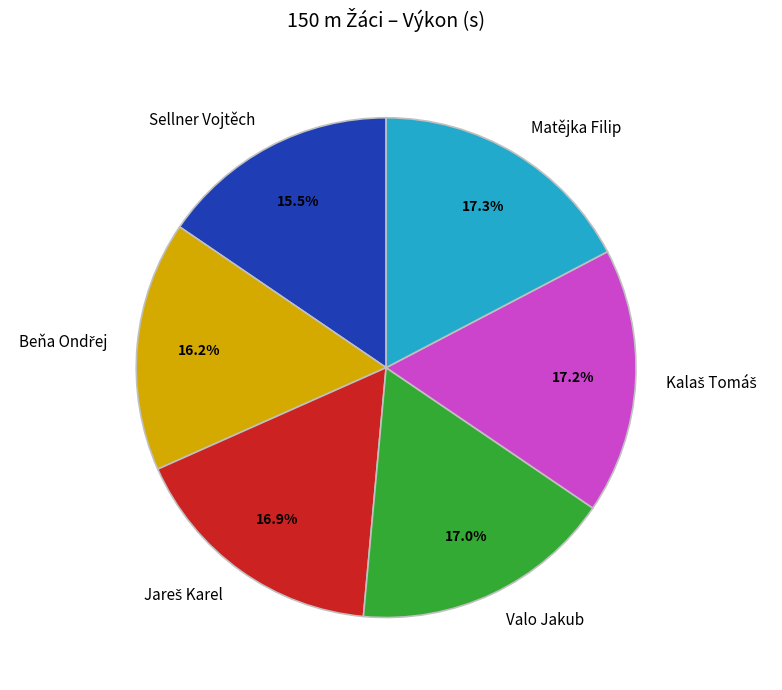

Is the sum of Valo Jakub and Sellner Vojtěch greater than half?

No